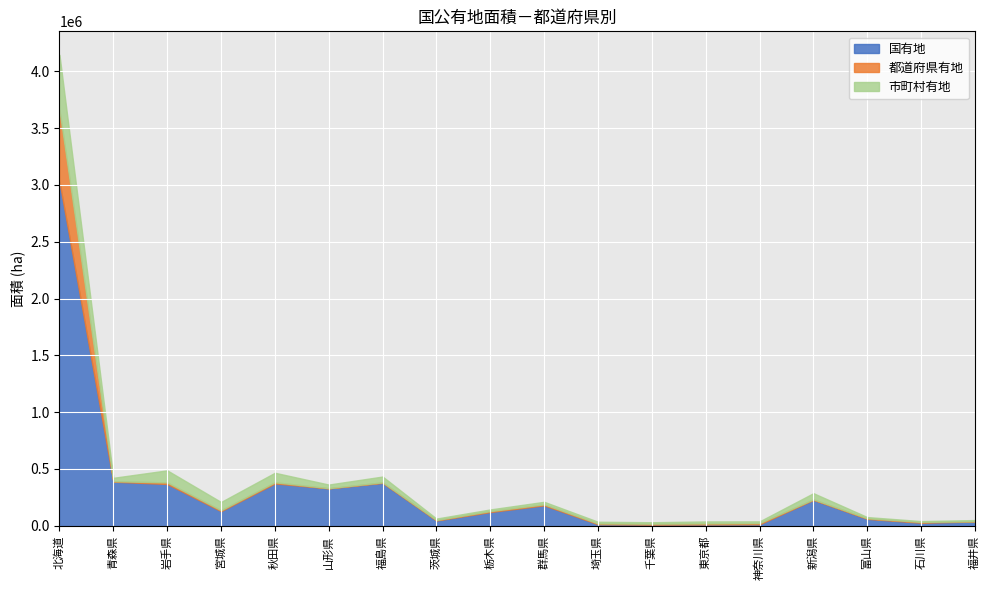

Which series has the largest total across all categories?

国有地